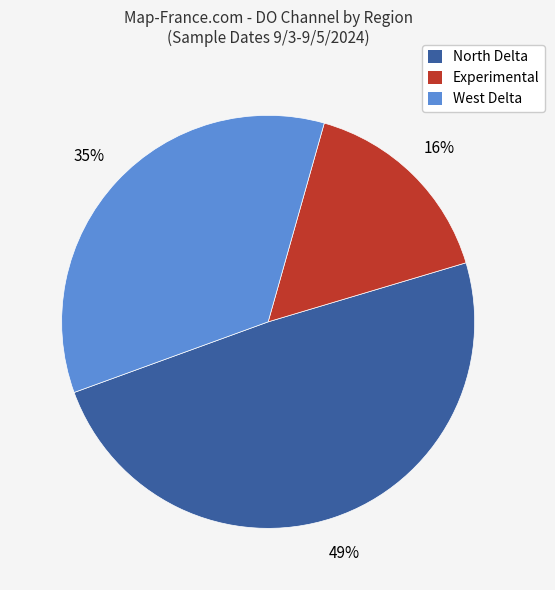

How many segments does this pie chart have?

3